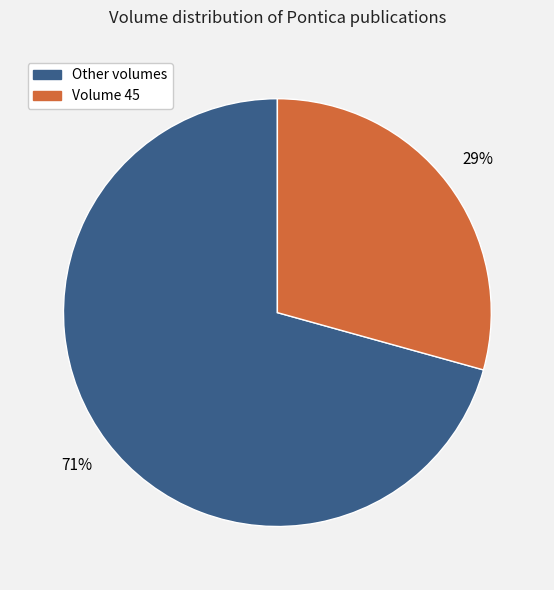

To the nearest percent, what is the average slice percentage?

50%